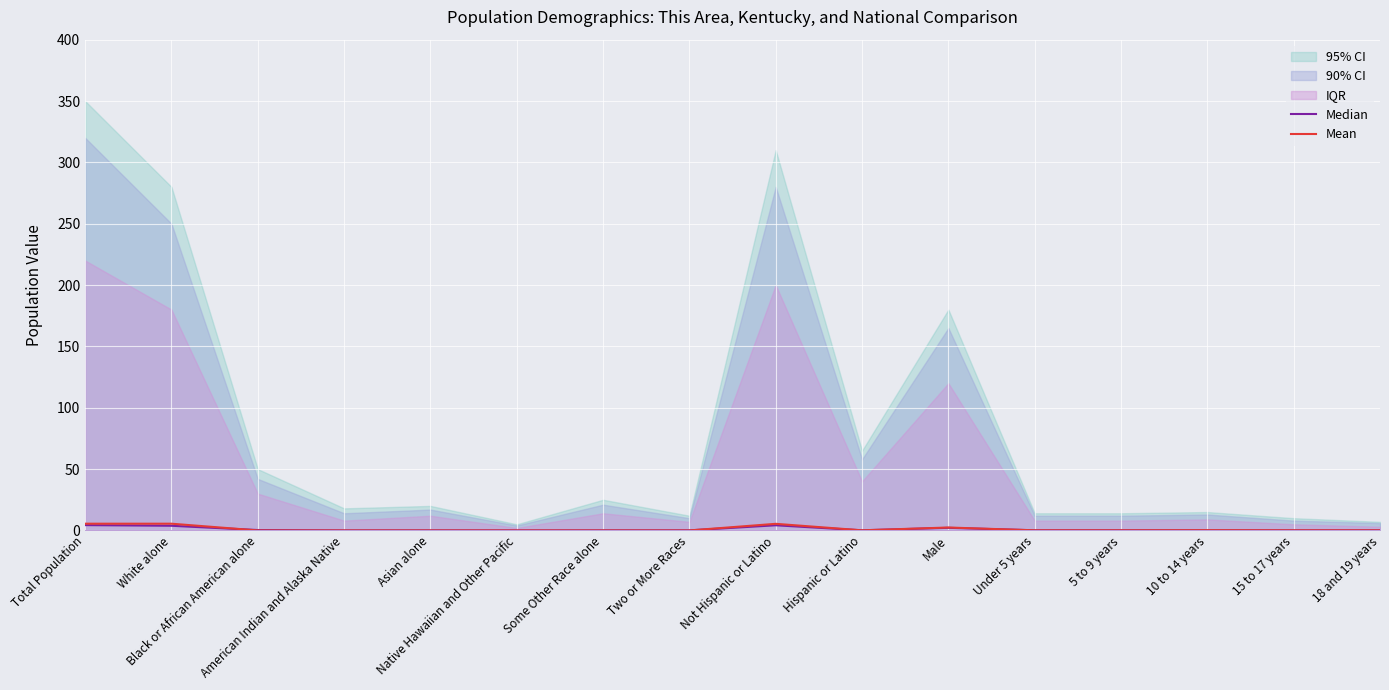

True or false: Median has more than 2 interior local peaks.

True